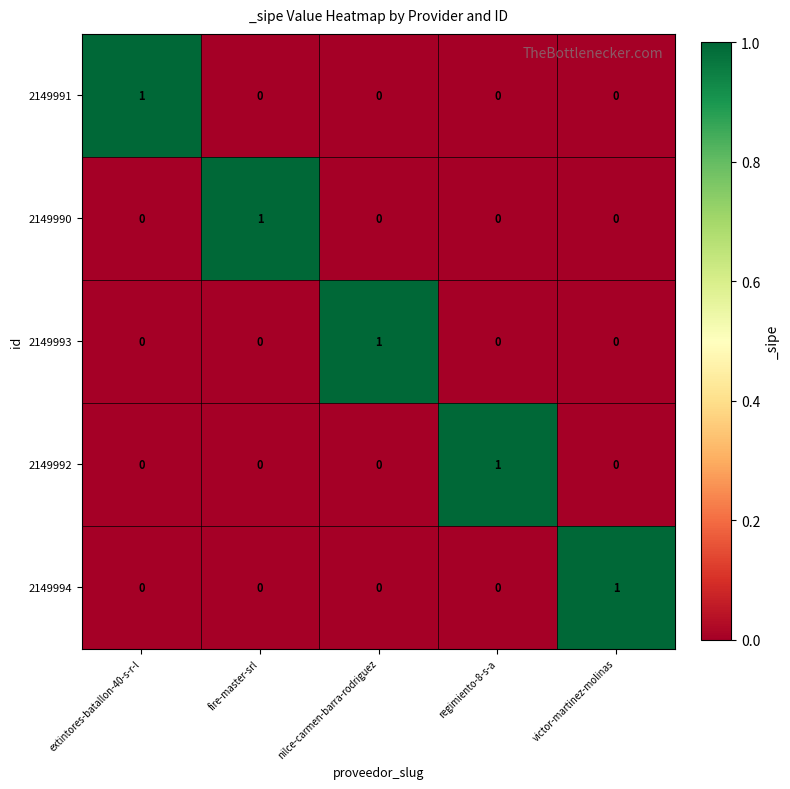

At how many categories does at least one series exceed 0?

5